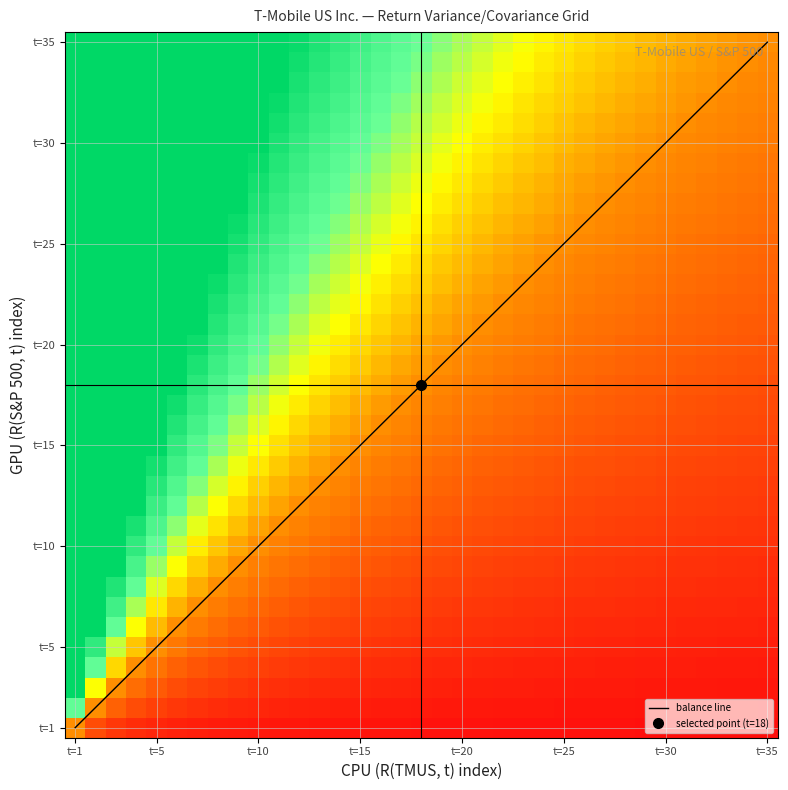

Reading left to right, what are all the values shown in this chart?

R(TMUS, t): 1	2	3	4	5	6	7	8	9	10	11	12	13	14	15	16	17	18	19	20	21	22	23	24	25	26	27	28	29	30	31	32	33	34	35
R(S&P 500, t): 1	2	3	4	5	6	7	8	9	10	11	12	13	14	15	16	17	18	19	20	21	22	23	24	25	26	27	28	29	30	31	32	33	34	35